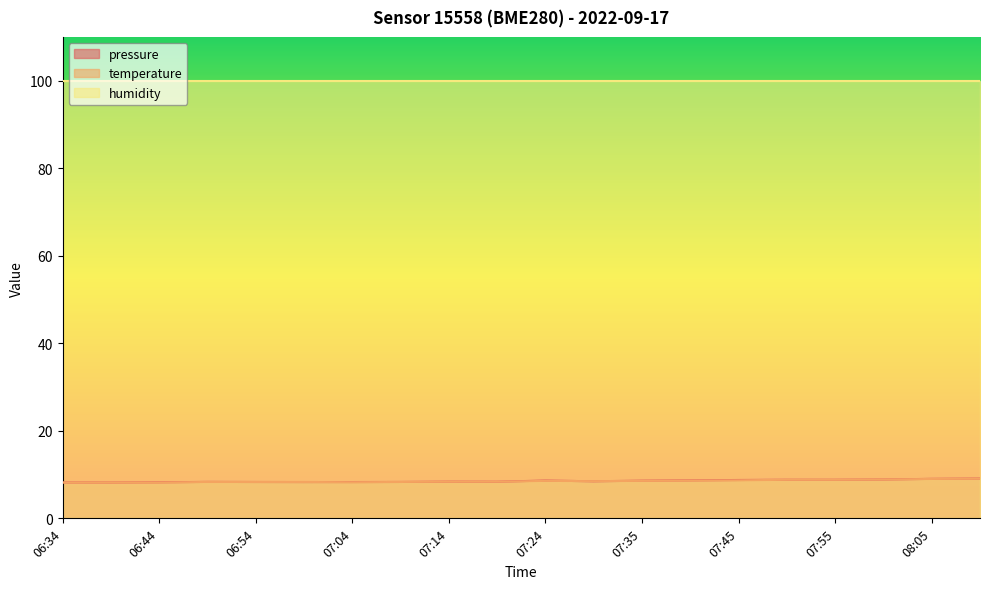

What is the lowest value of the temperature series?

8.2